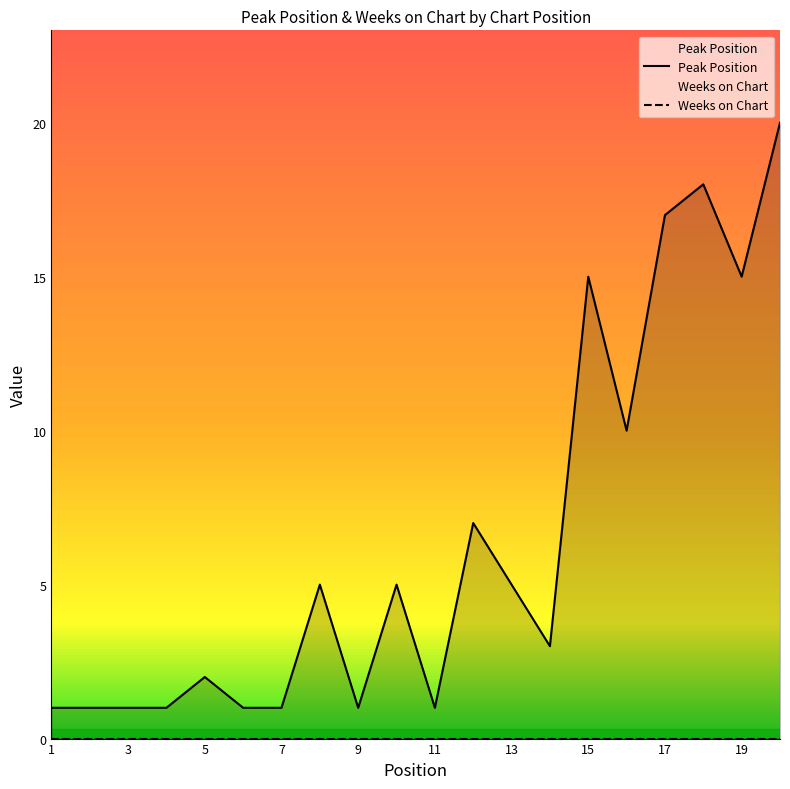

How many data points does each series have?

20